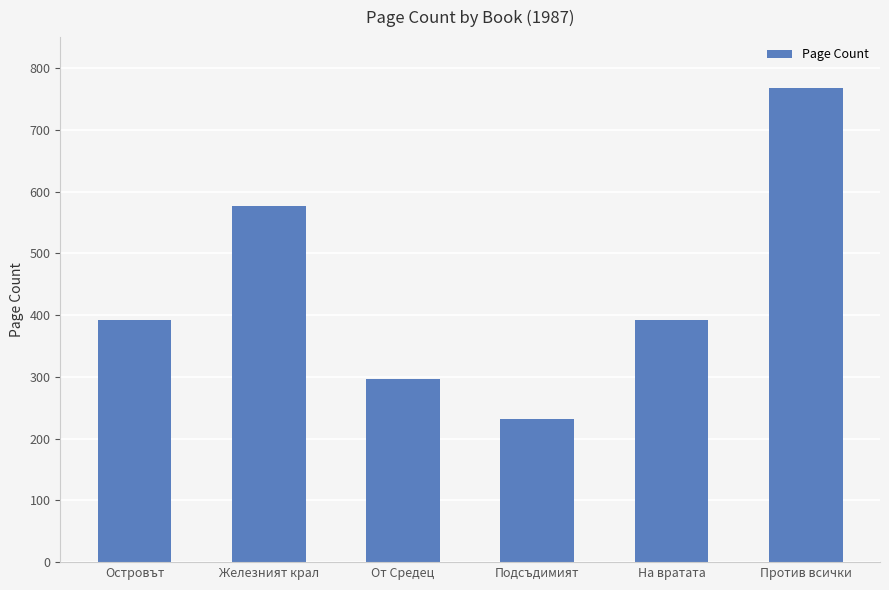

Reading right to left, list all the values displayed in this chart.

Против всички=768	На вратата=392	Подсъдимият=232	От Средец=296	Железният крал=576	Островът=392